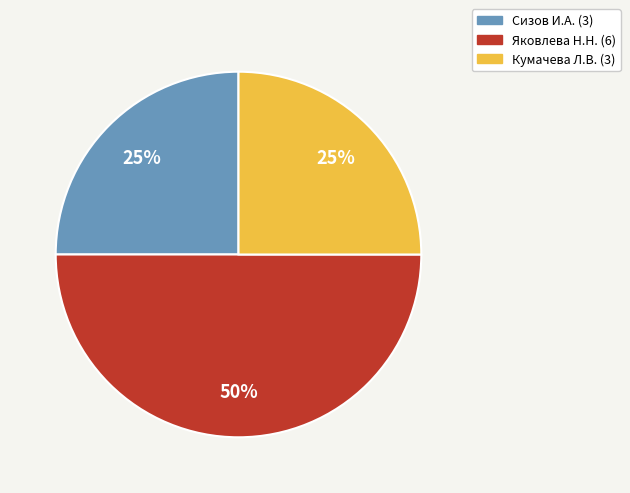

Is it true that Сизов И.А. is 25% of the pie?

True